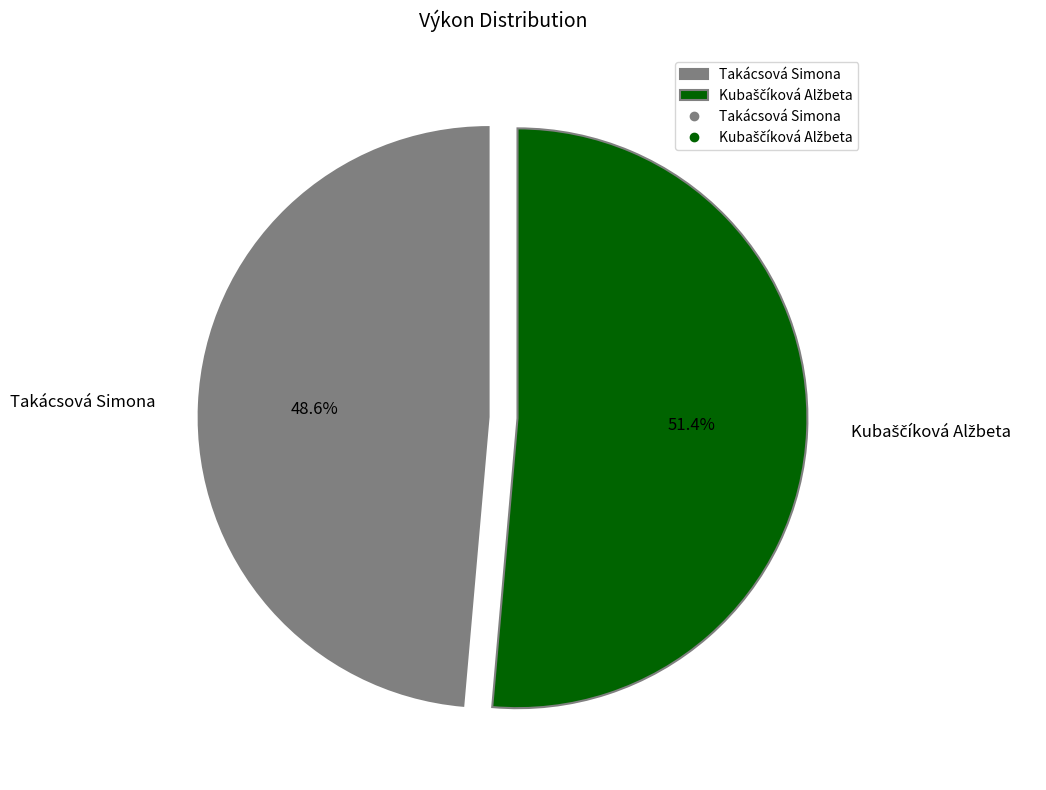

What is the smallest slice in the pie chart?

Takácsová Simona